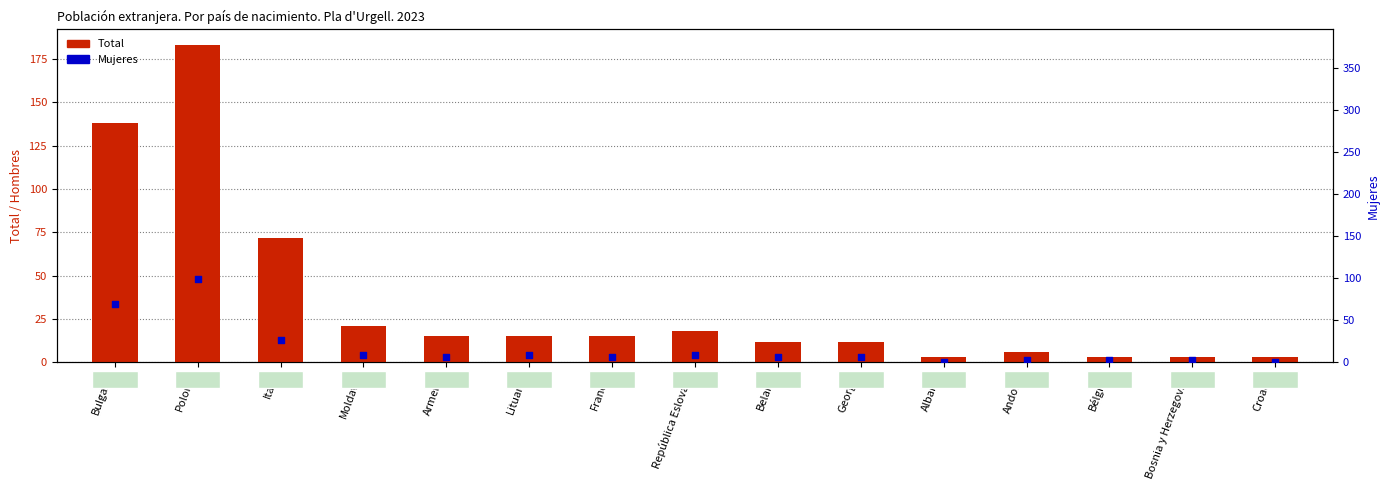

Which series has the largest total across all categories?

Total